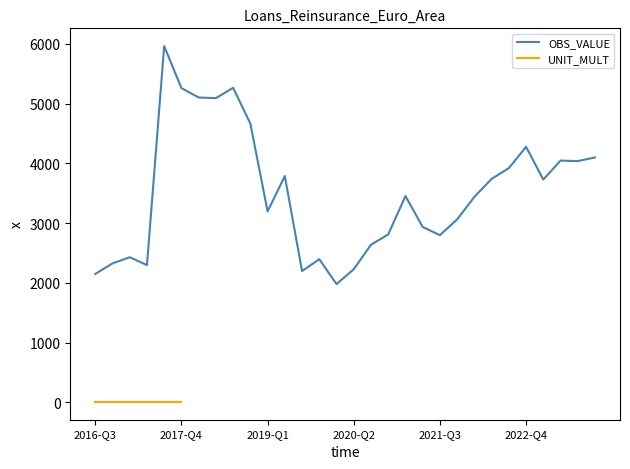

What is the label of the 8th point from the left?

2018-Q2